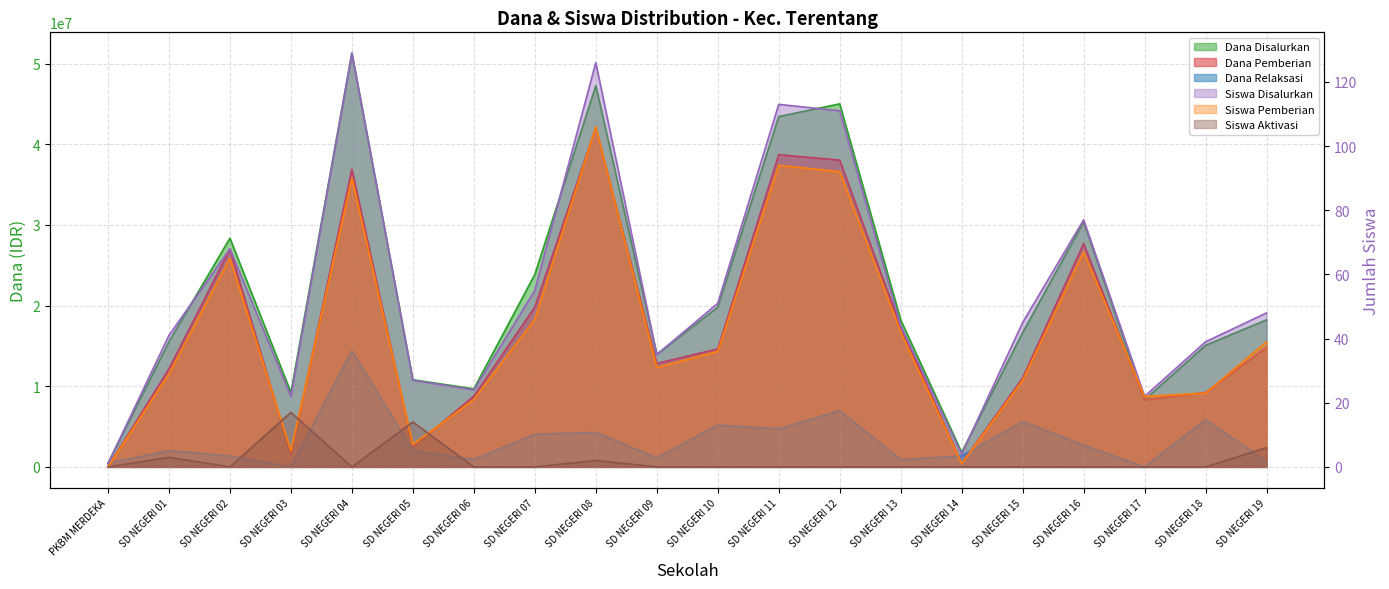

What is the label of the 12th point from the left?

SD NEGERI 11